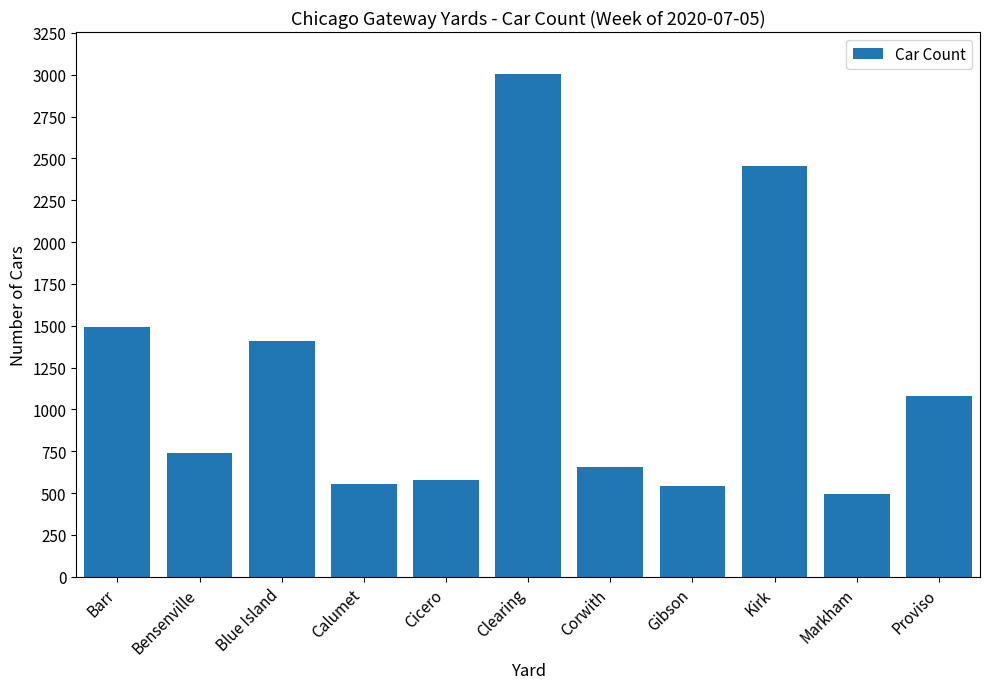

What is the label of the 1st bar from the left?

Barr